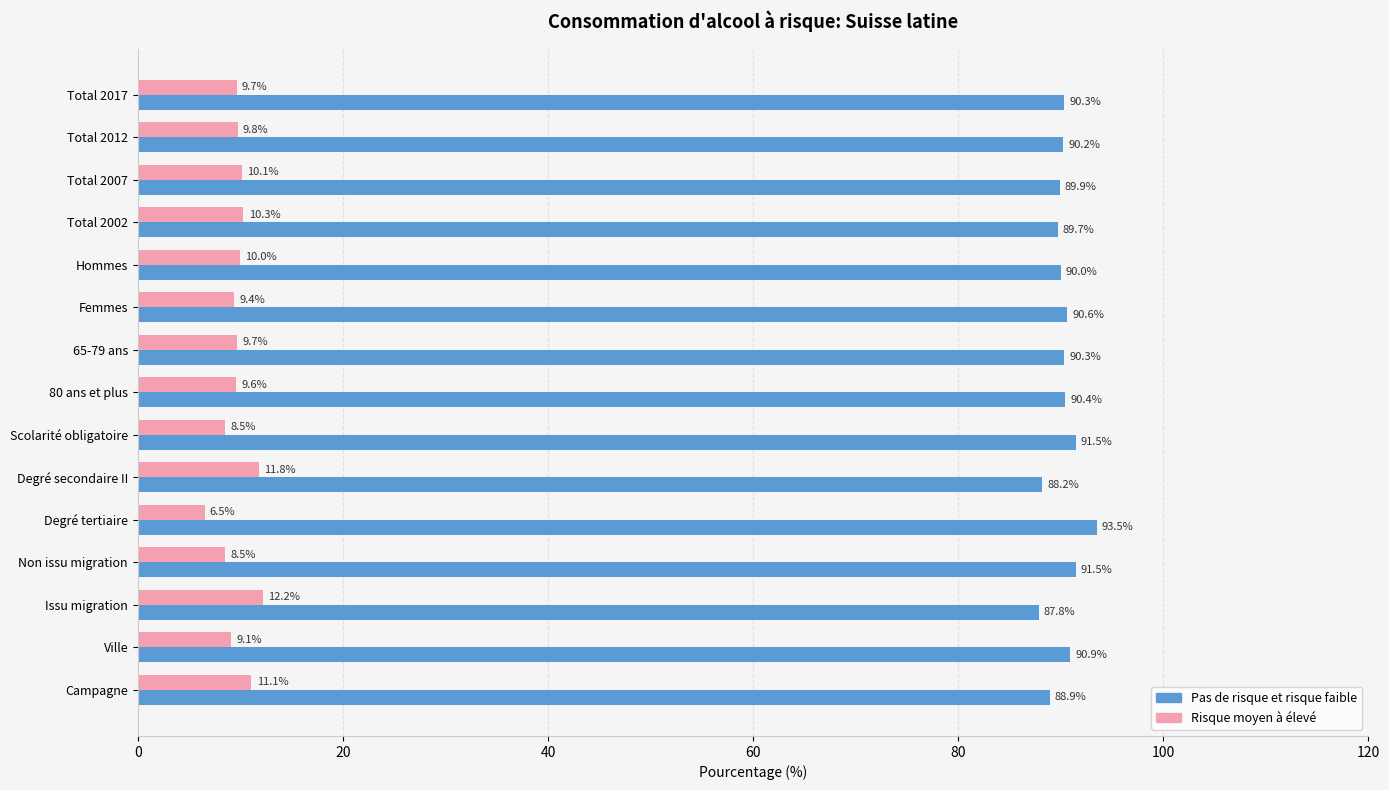

Which label corresponds to the smallest value in the chart?

Degré tertiaire